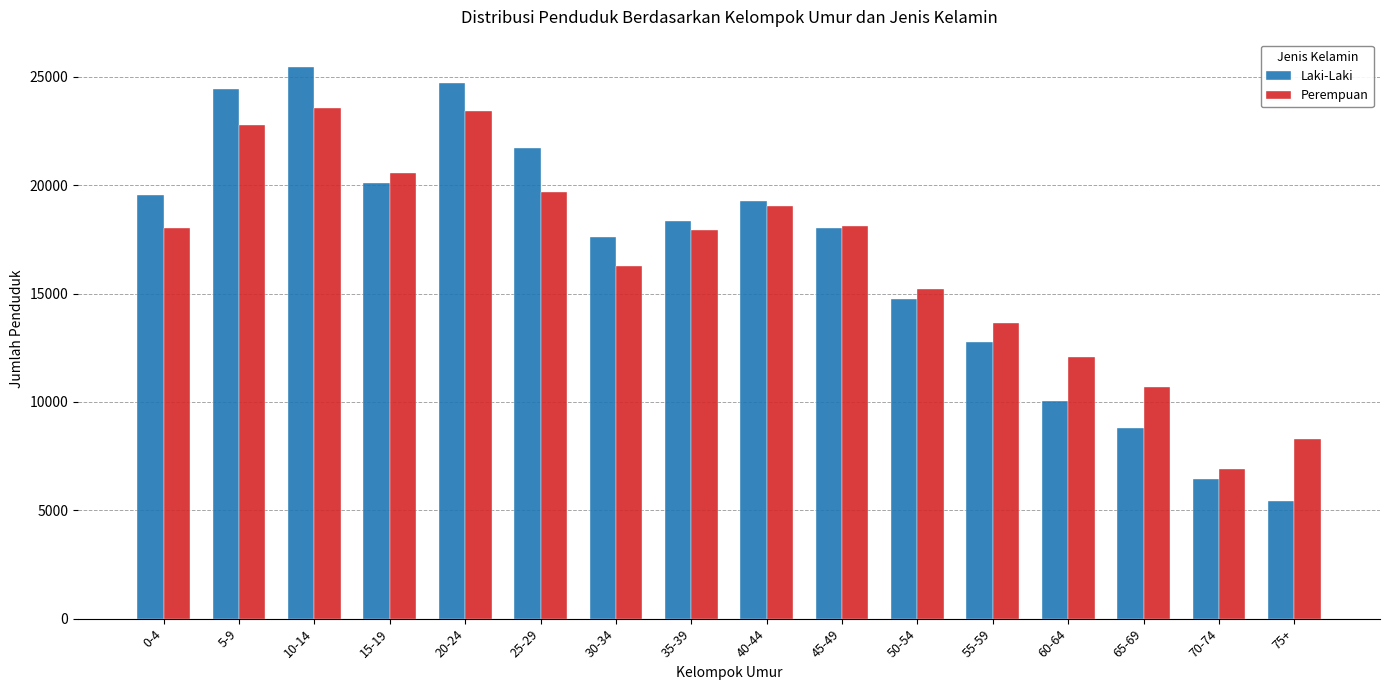

What is the minimum value shown in the chart?

5409